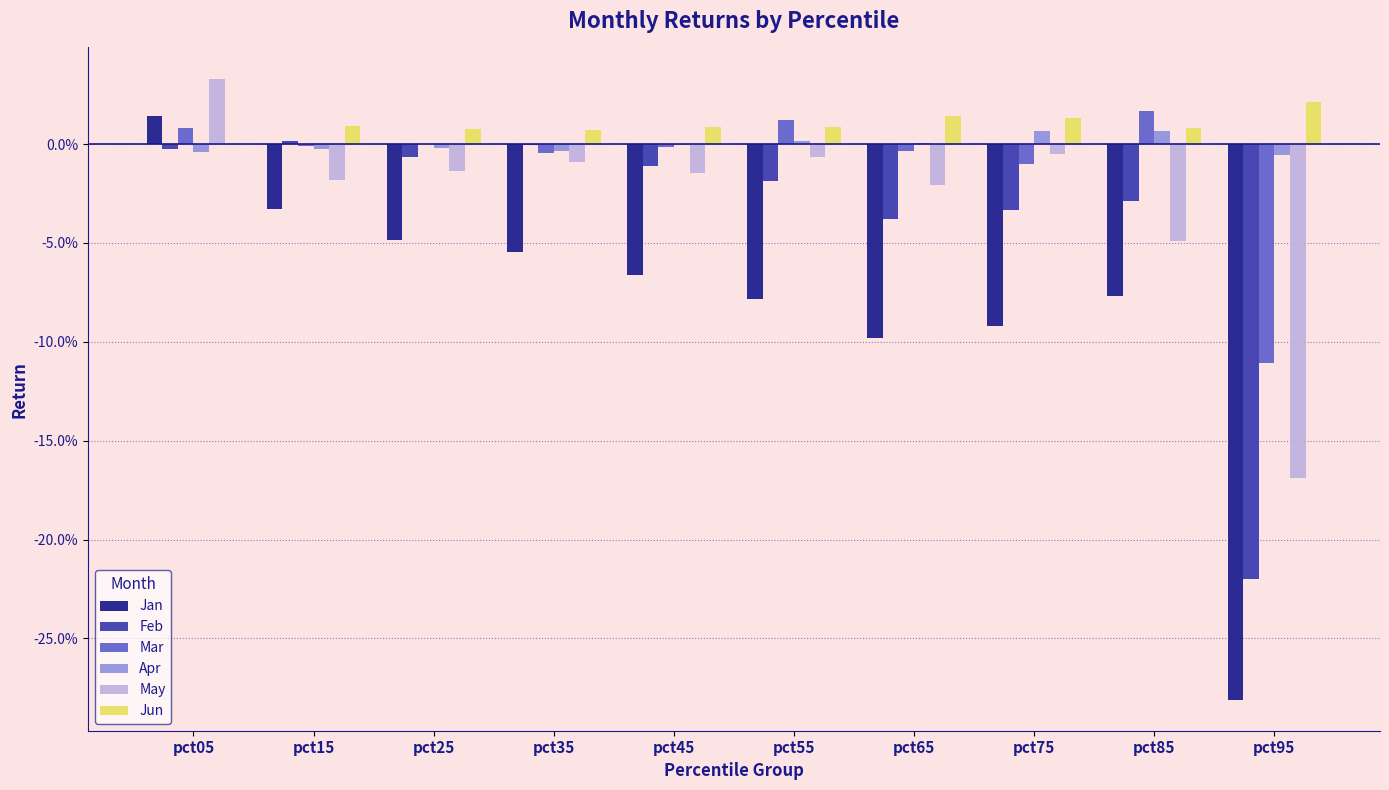

Rank the categories by Jun value from lowest to highest.

pct05, pct35, pct25, pct85, pct45, pct55, pct15, pct75, pct65, pct95